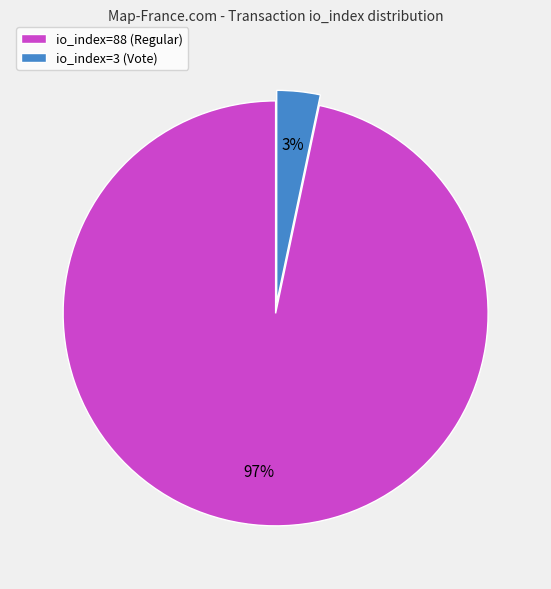

To the nearest percent, what is the combined percentage of io_index=88 (Regular) and io_index=3 (Vote)?

100%